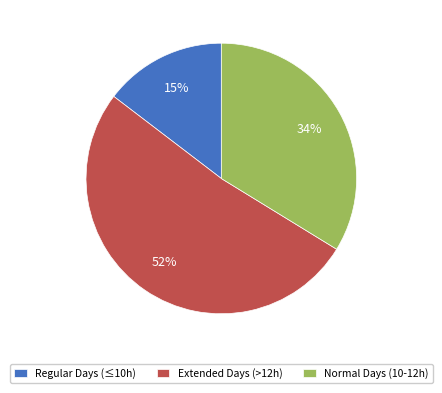

Combined, do Normal Days (10-12h) and Extended Days (>12h) account for over 50%?

Yes